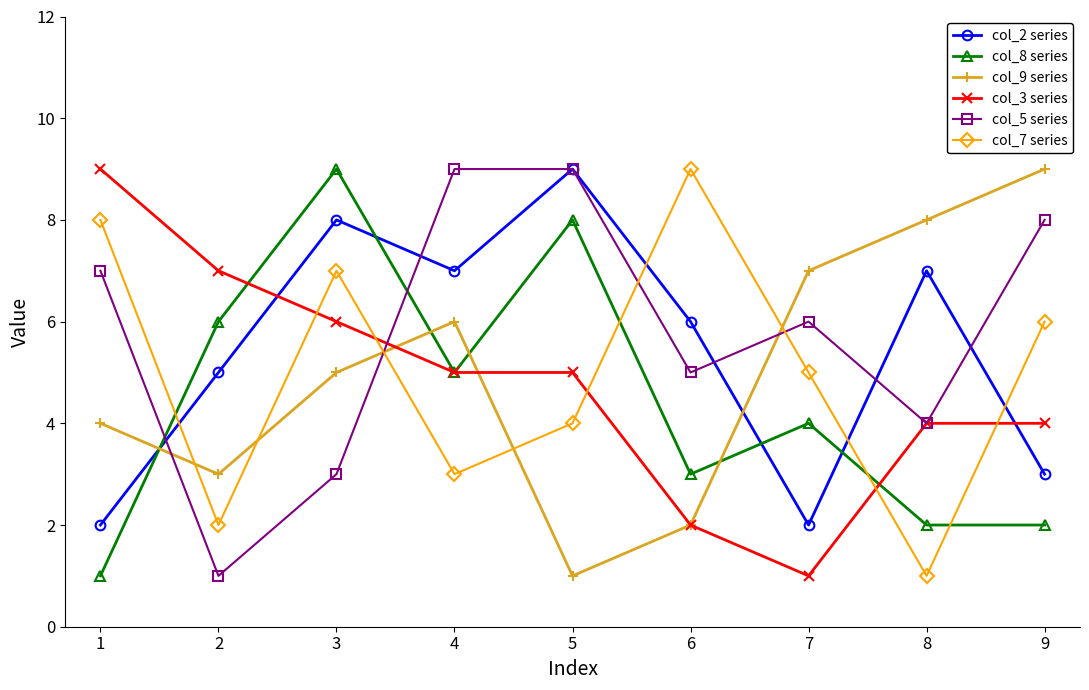

Which category has the highest value in the col_8 series series?

3